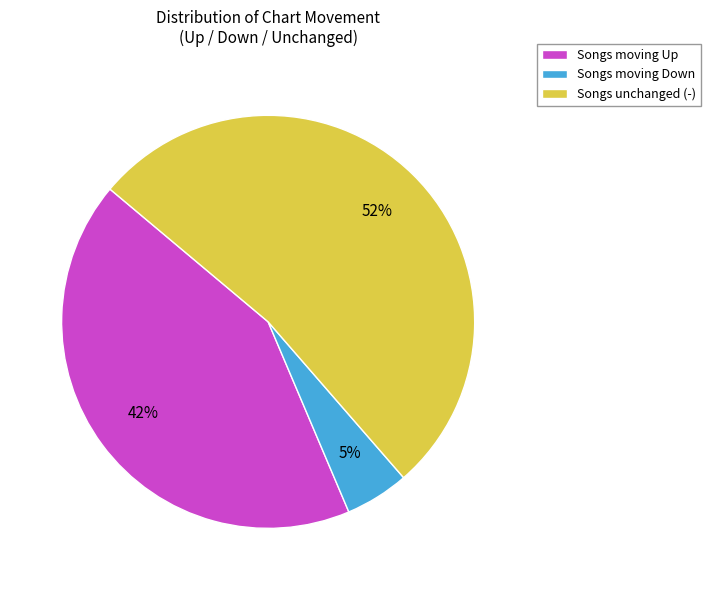

Is there any slice that represents more than half of the pie?

Yes